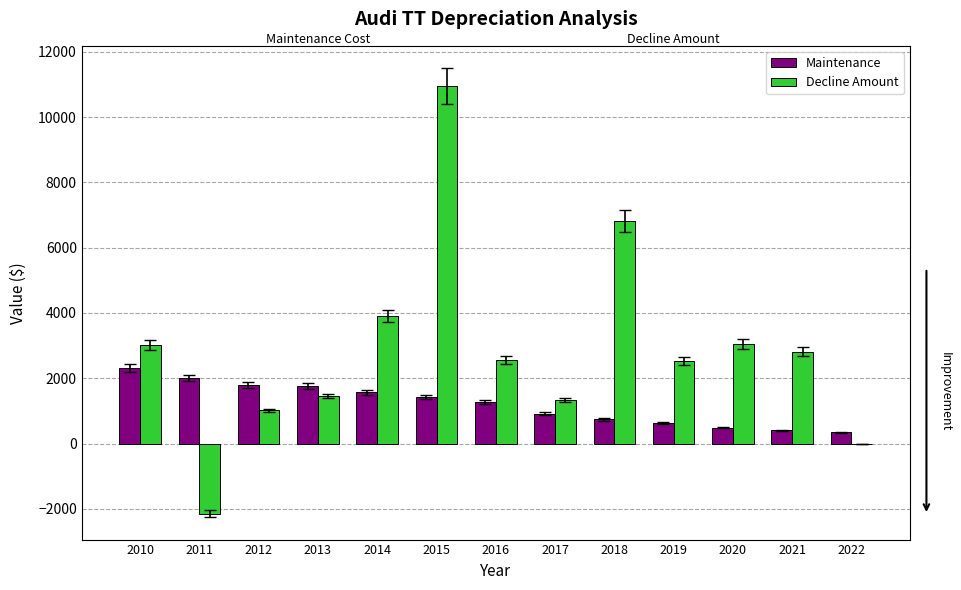

The Decline Amount series shows 1261 at 2021. True or false?

False